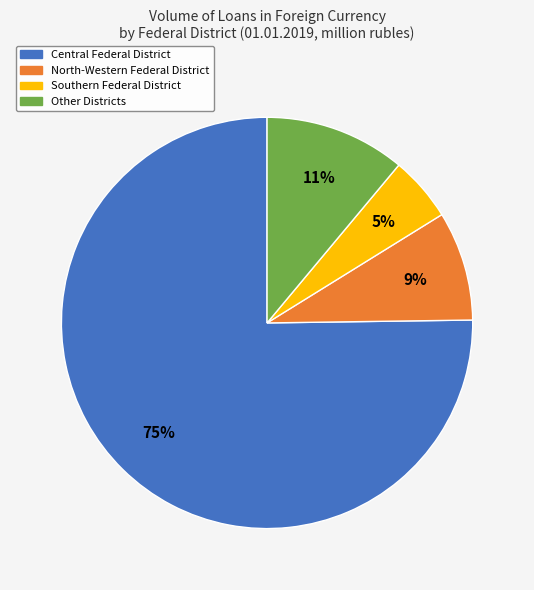

To the nearest percent, what portion does Southern Federal District represent?

5%